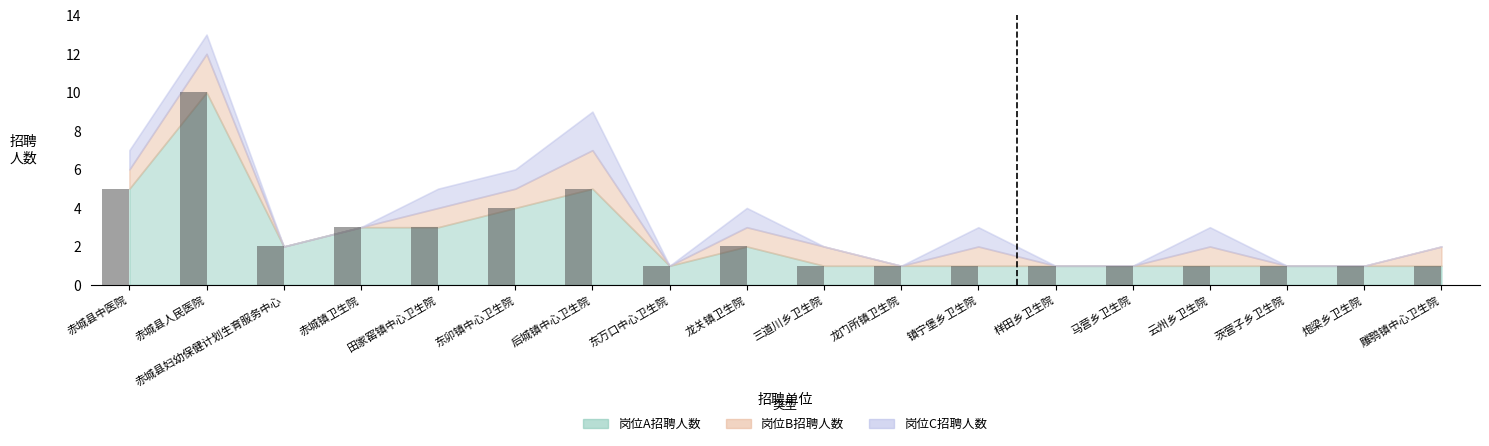

Approximately how many times larger is the value at 赤城县人民医院 compared to 炮梁乡卫生院?

10.0